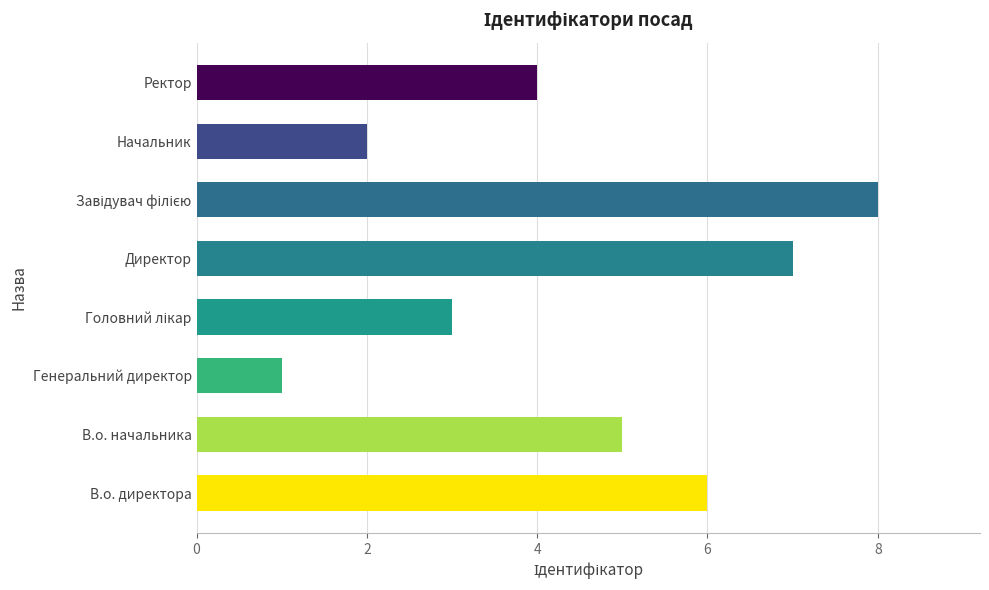

Does the chart contain any negative values?

No